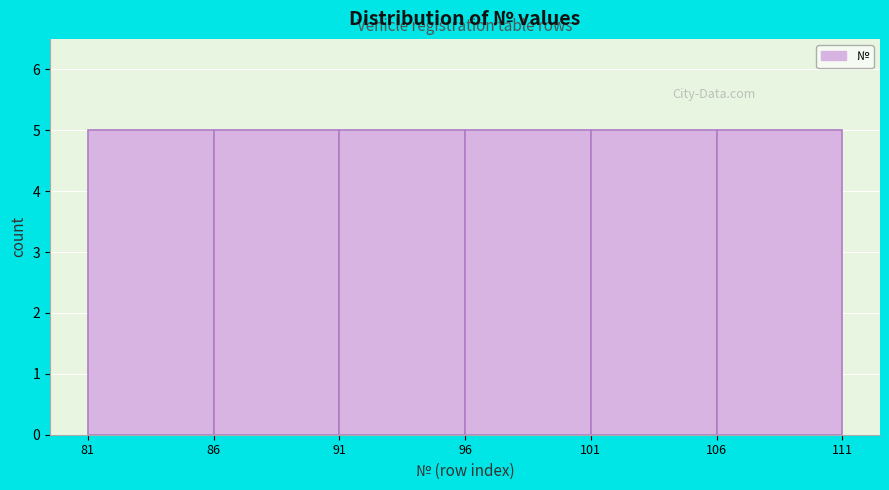

Reading left to right, transcribe this chart: for each bar, give the range it covers on the x-axis and its height. The values are not printed on the chart, so give them approximately, as read against the axis.

81 to 86: 5
86 to 91: 5
91 to 96: 5
96 to 101: 5
101 to 106: 5
106 to 111: 5